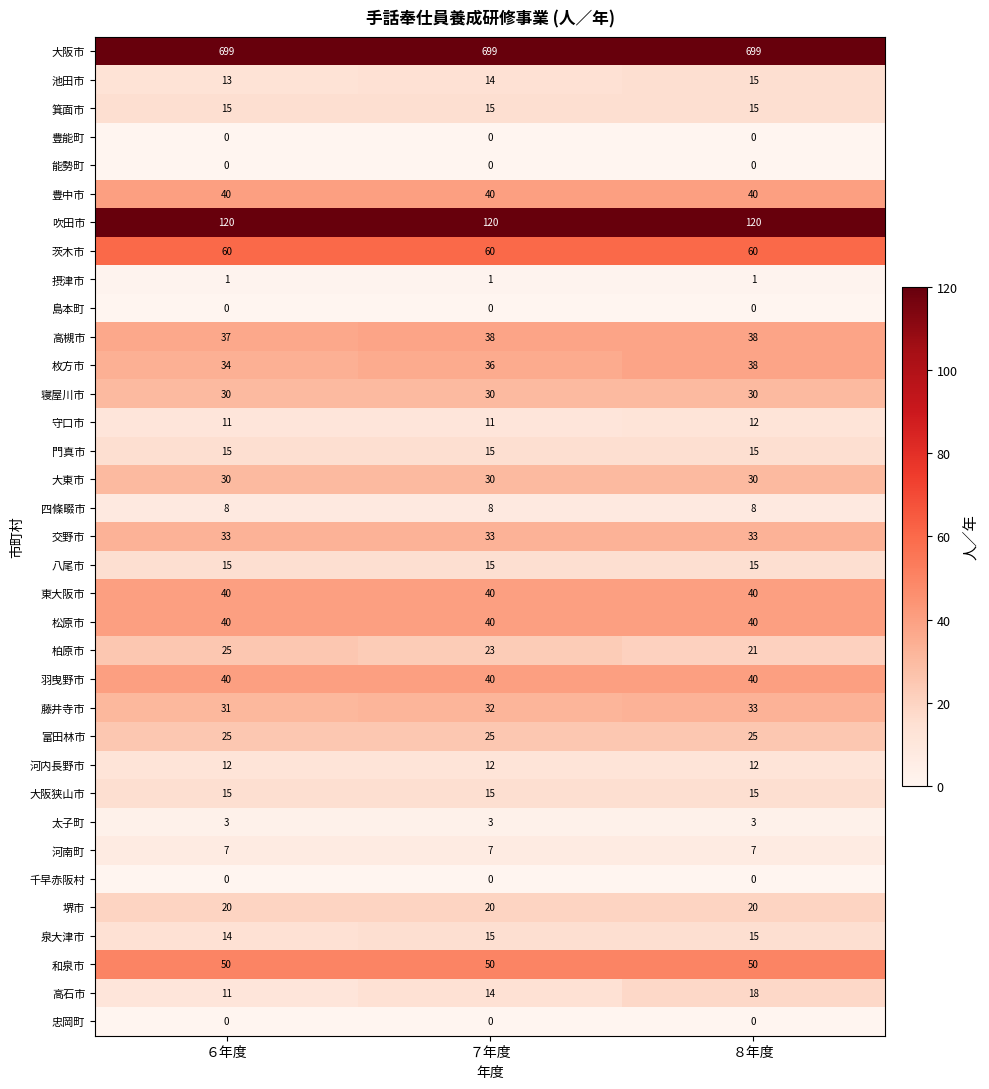

What is the average value of the 高槻市 series?

38